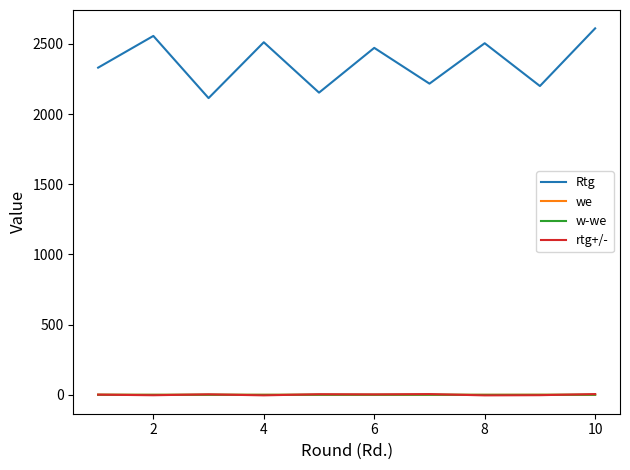

What is the minimum value for Rtg?

2114.0